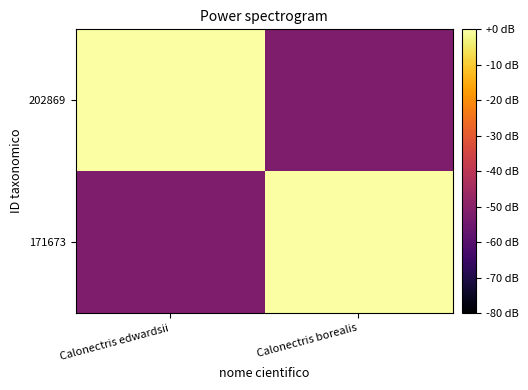

What is the total value across all series at Calonectris borealis?

-52.4